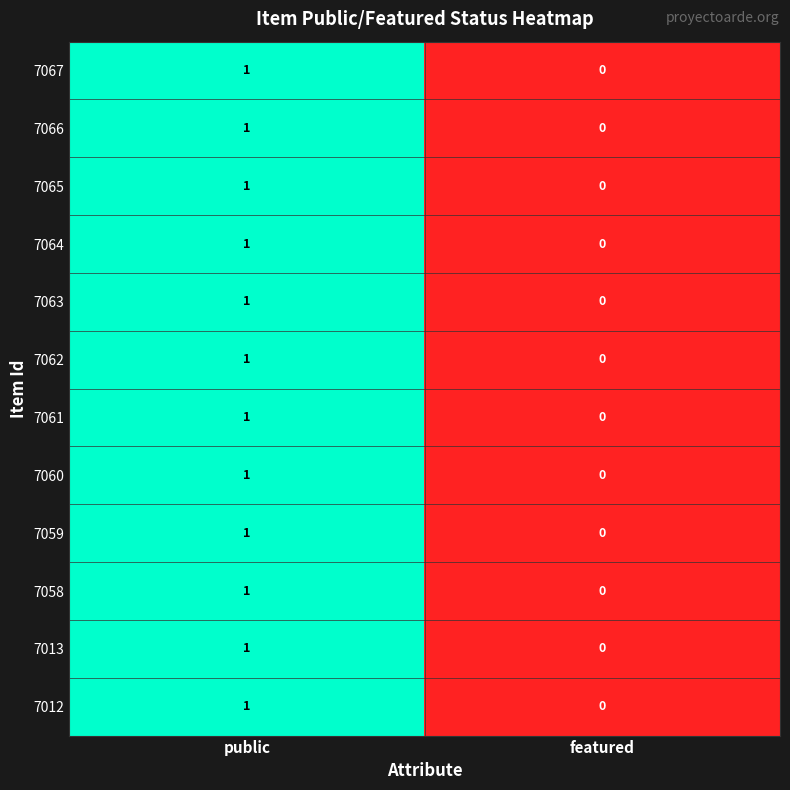

How many data points in 7065 are less than 1?

1